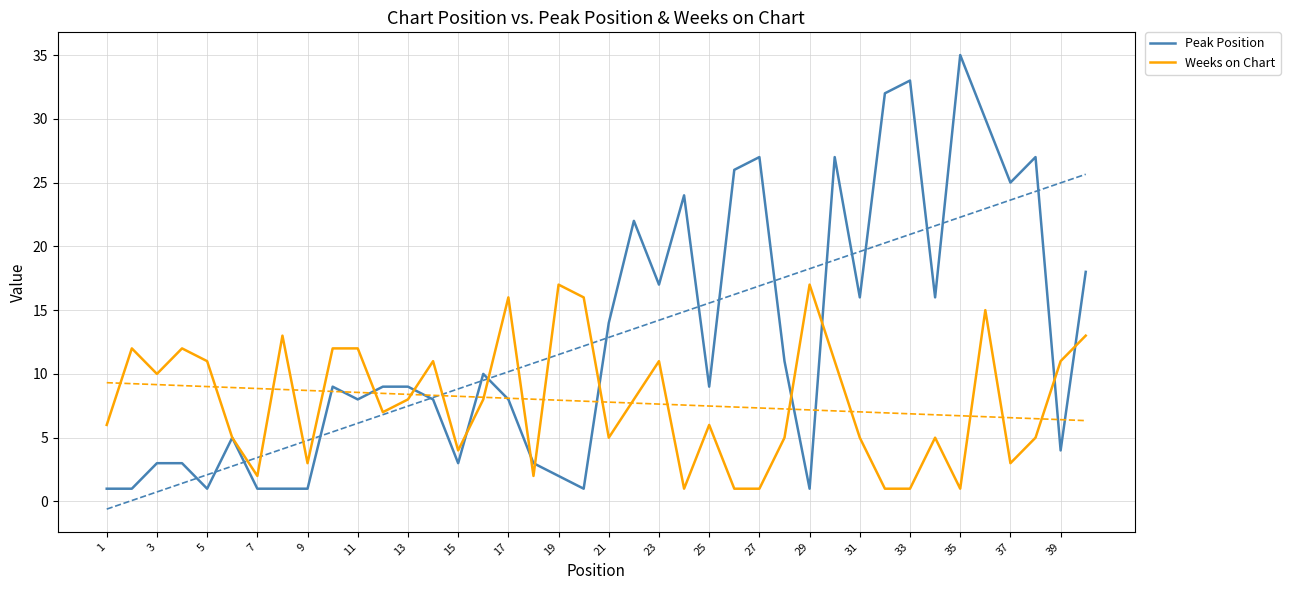

How many interior local valleys does the Weeks on Chart series have?

10